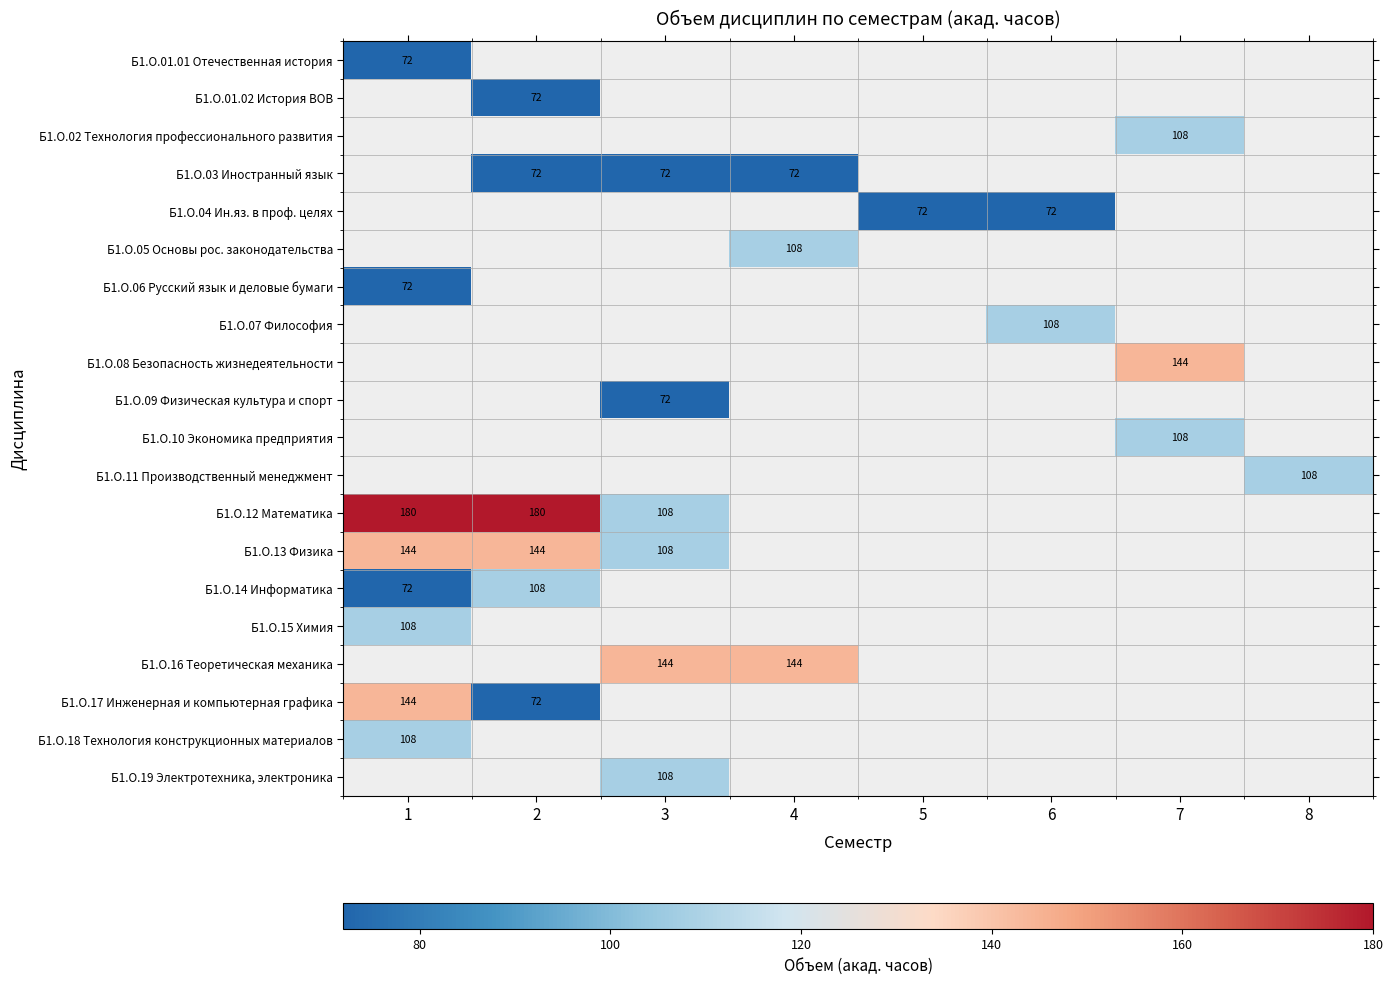

Count the number of data series in this chart.

20